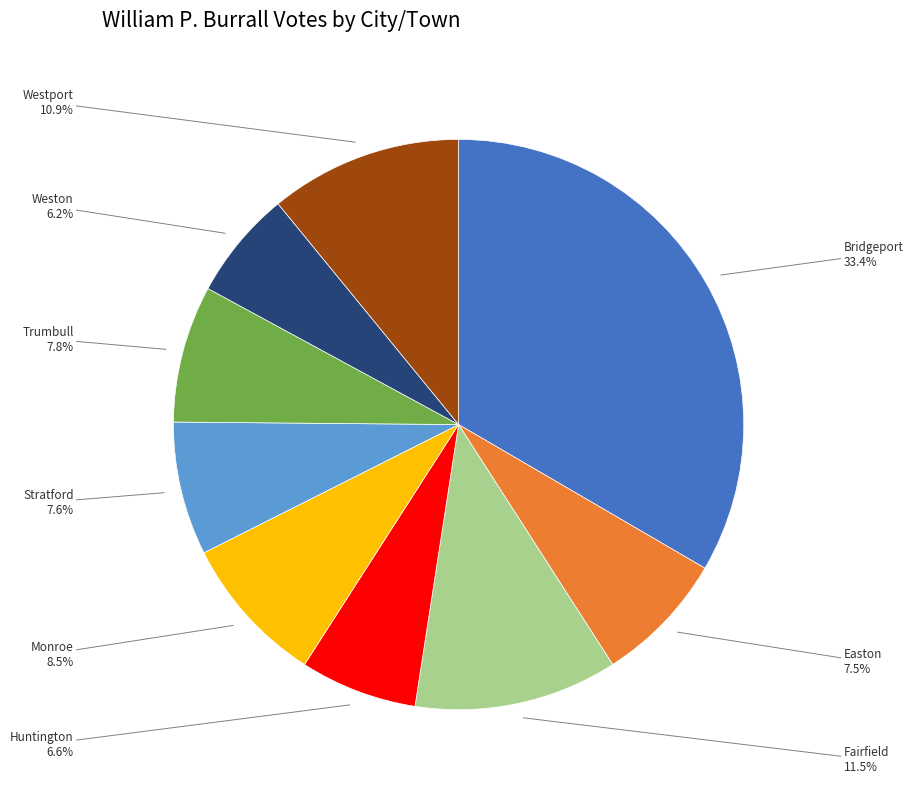

Does any single category account for the majority?

No